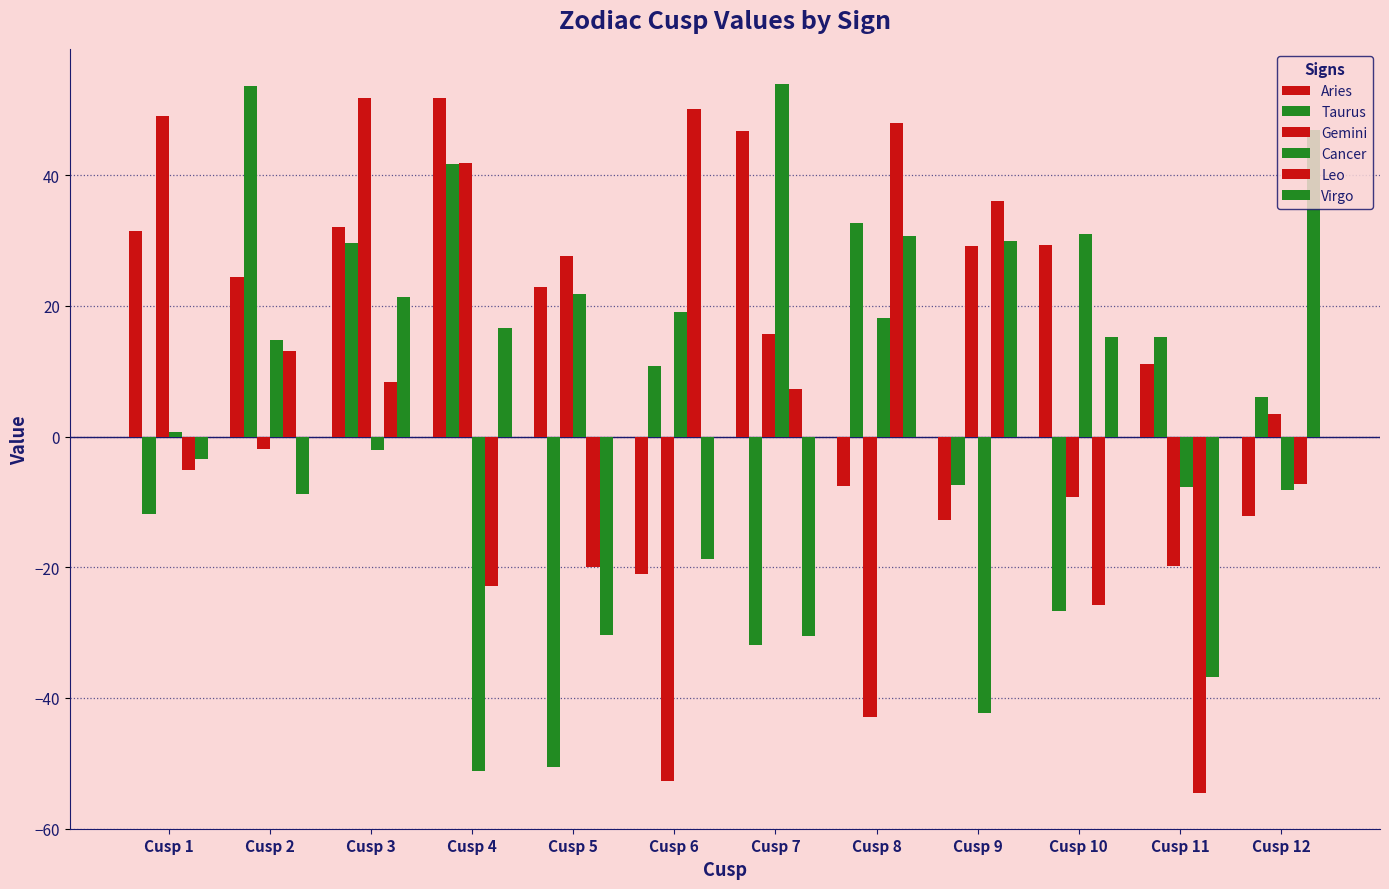

Is the value of Taurus at Cusp 10 greater than the value of Cancer at Cusp 8?

No